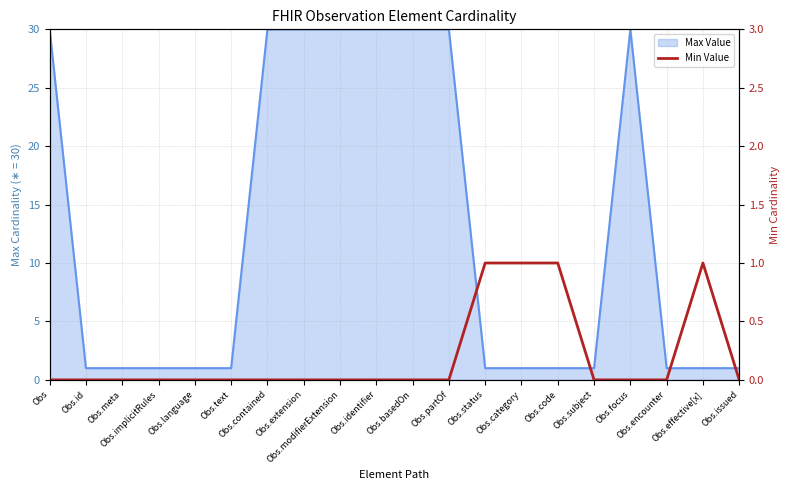

How many interior local peaks (higher than both neighbors) does the data have?

1